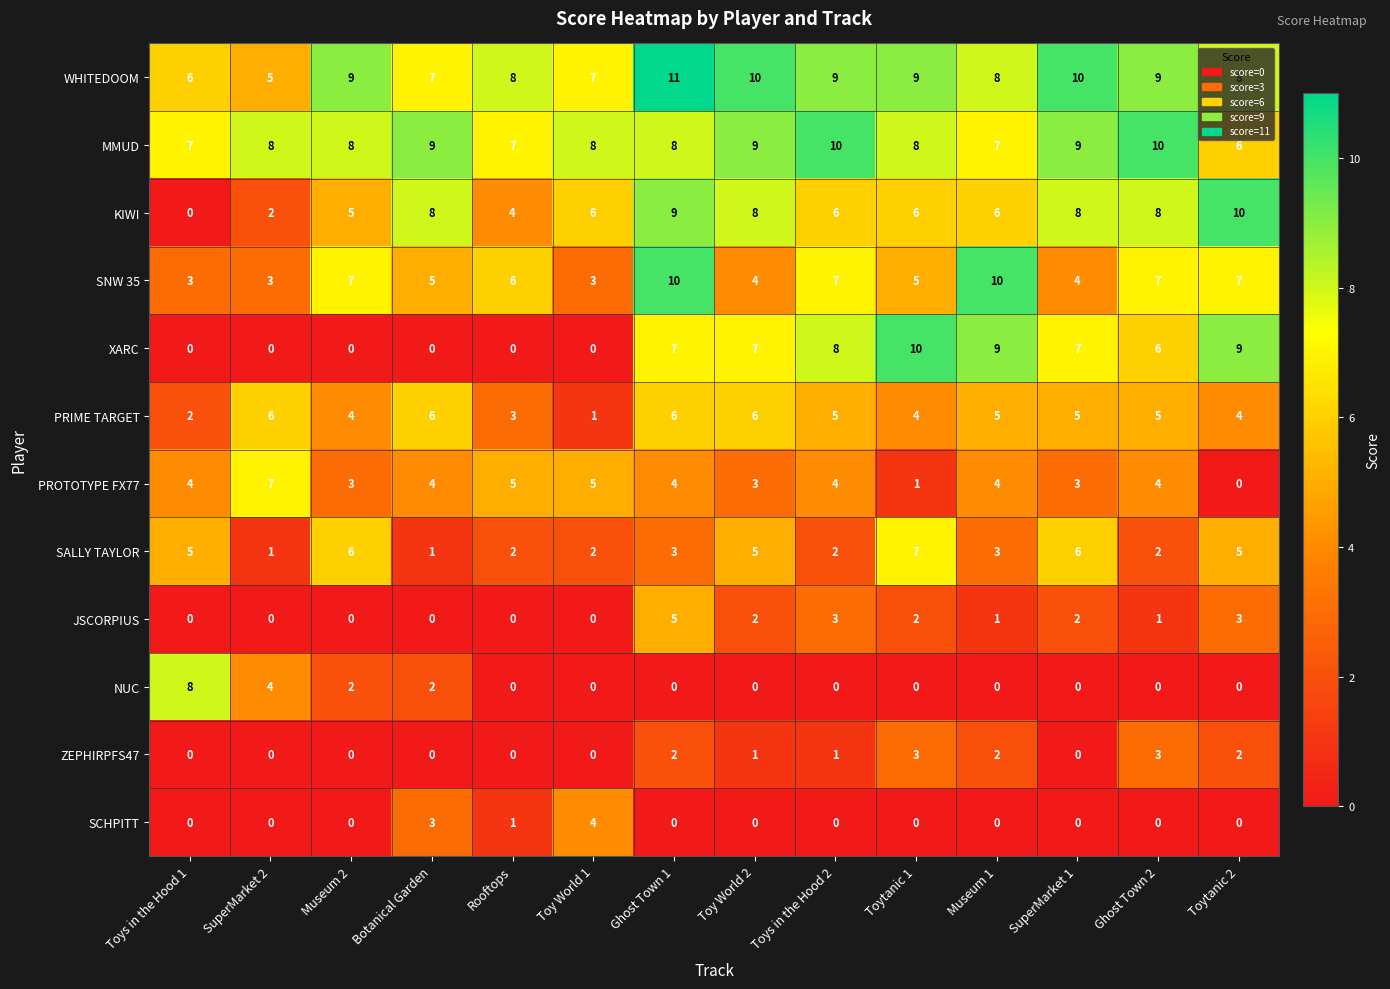

The value of WHITEDOOM at Toytanic 2 is 3. True or false?

False